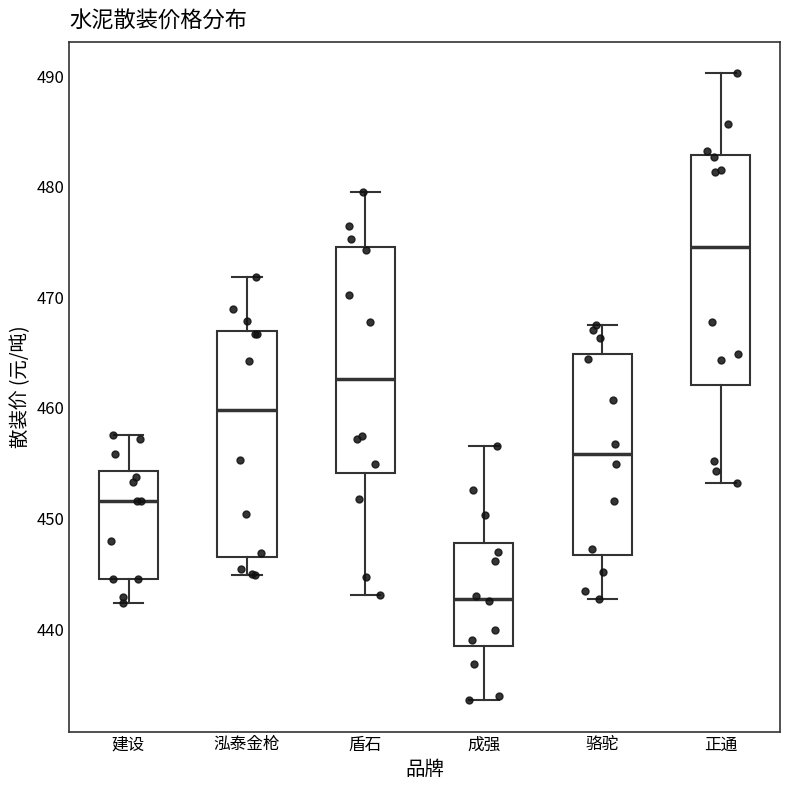

Where does the lower whisker of the box for 盾石 end on the y-axis? The values are not printed on the chart, so give them approximately, as read against the axis.

443